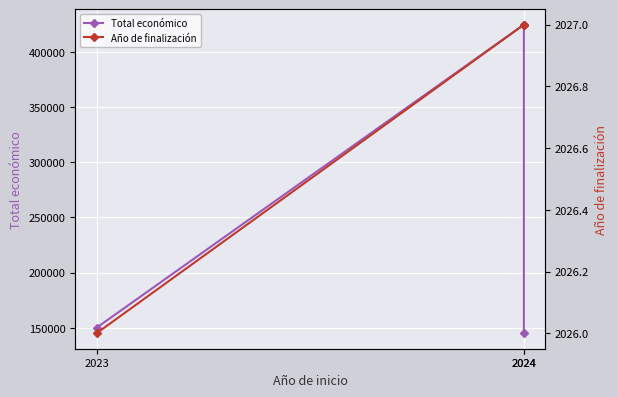

Is the value of Total económico at 2024 greater than the value of Año de finalización at 2024?

Yes